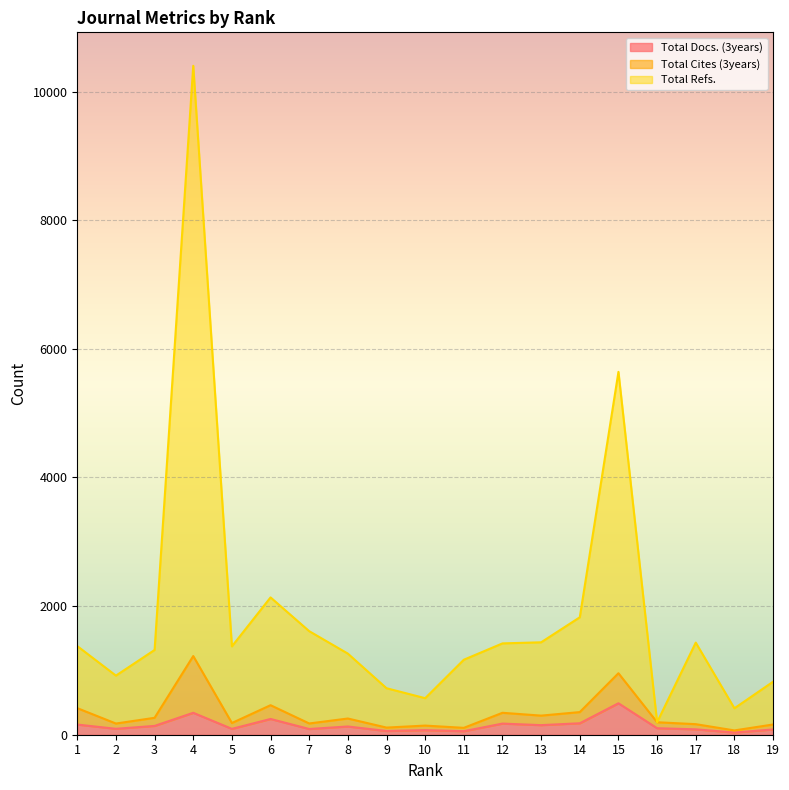

What is the difference between the maximum and minimum values in the Total Docs. (3years) series?

455